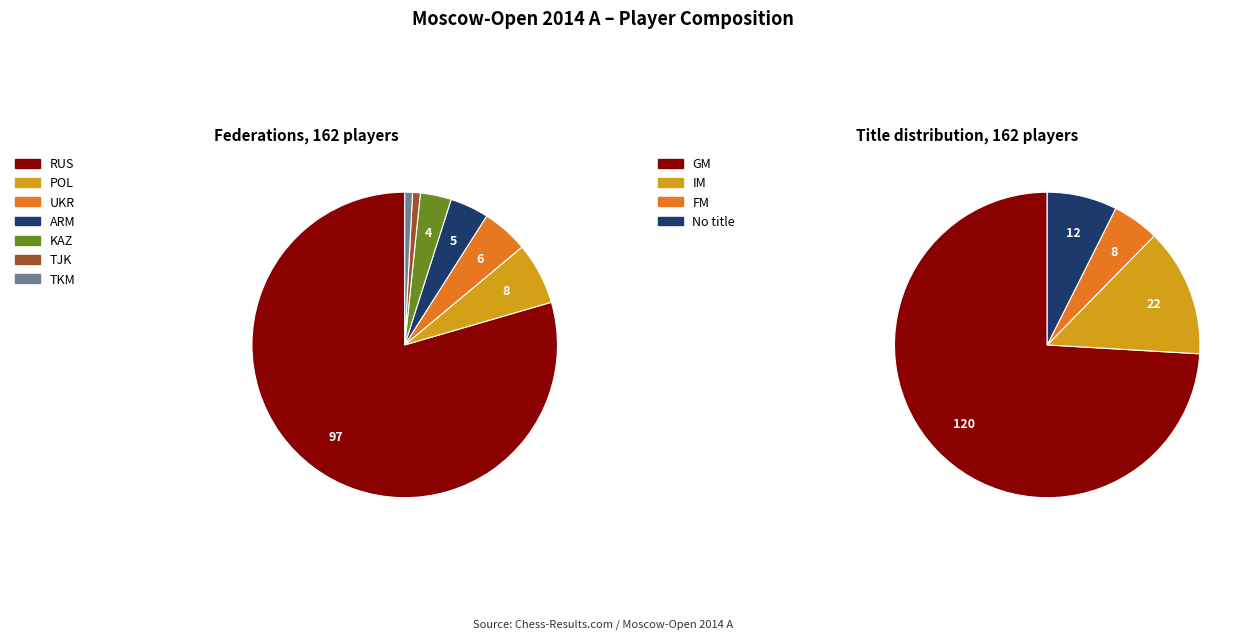

Do GM and RUS together represent more than half of the pie?

Yes